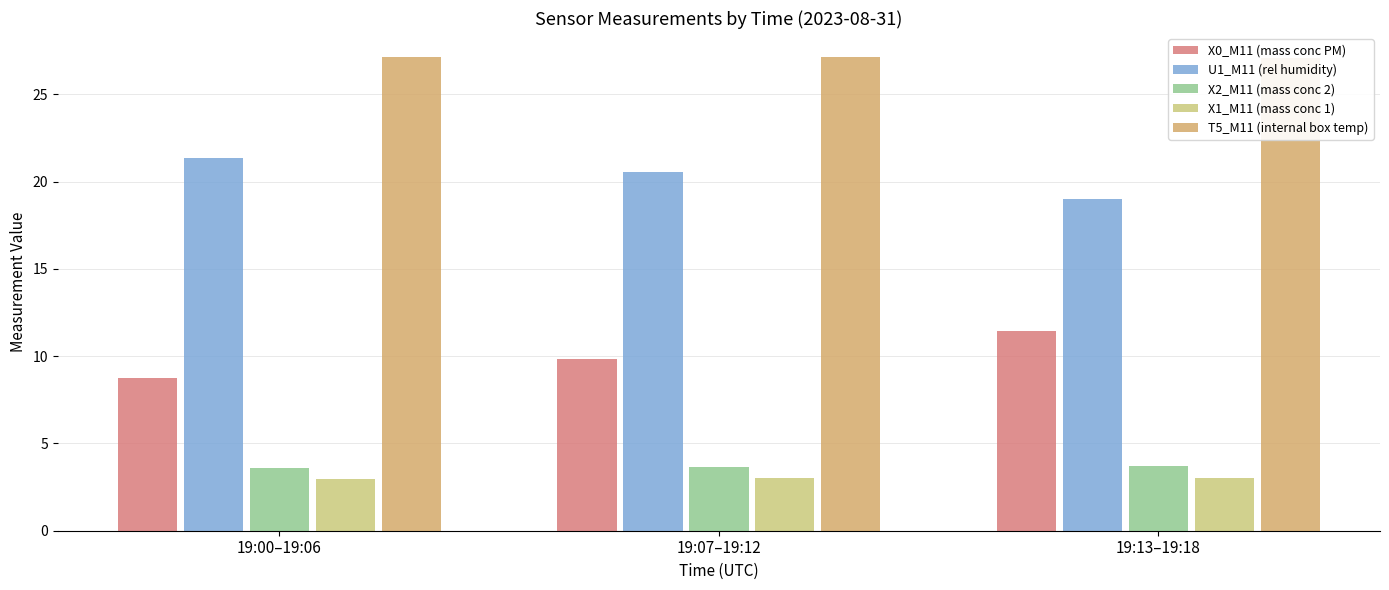

Which series has the largest range (max minus min)?

X0_M11 (mass conc PM)